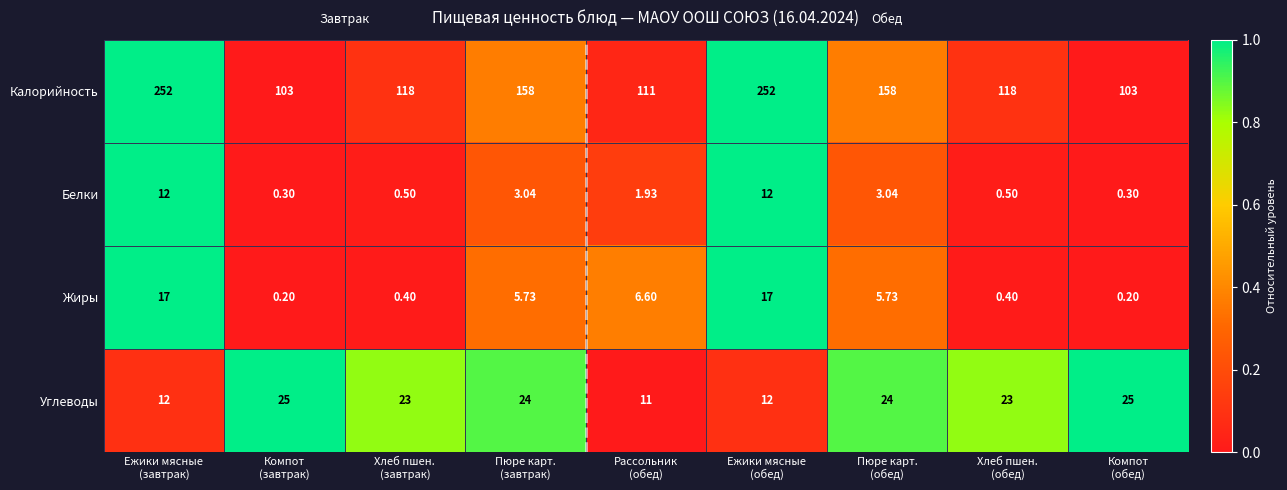

Which series has the largest total across all categories?

Калорийность